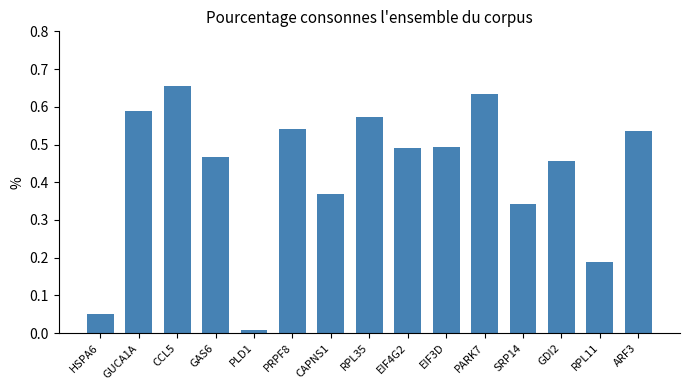

What is the sum of all values?

6.4